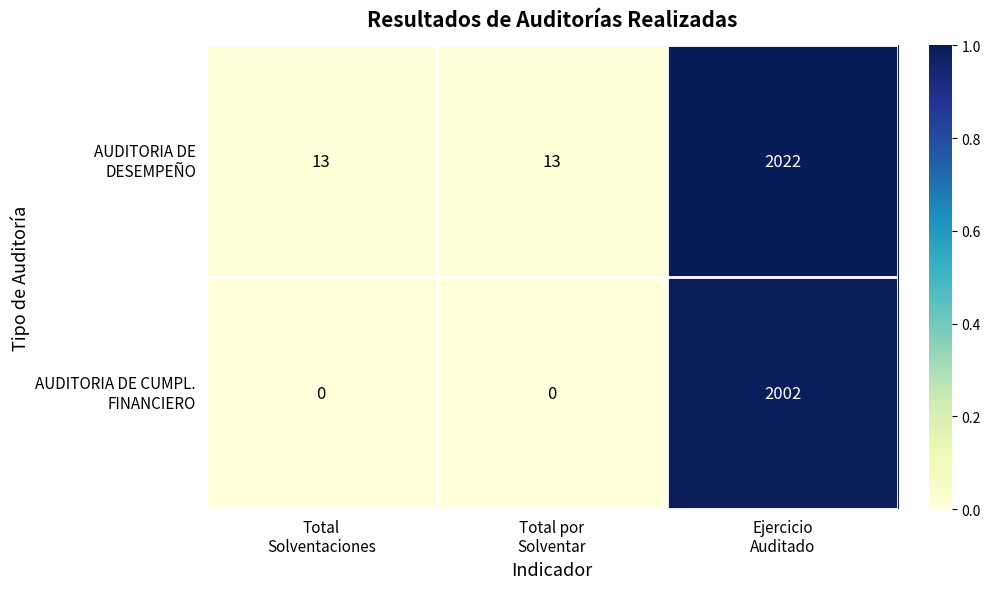

What is the maximum value shown in the chart?

2022